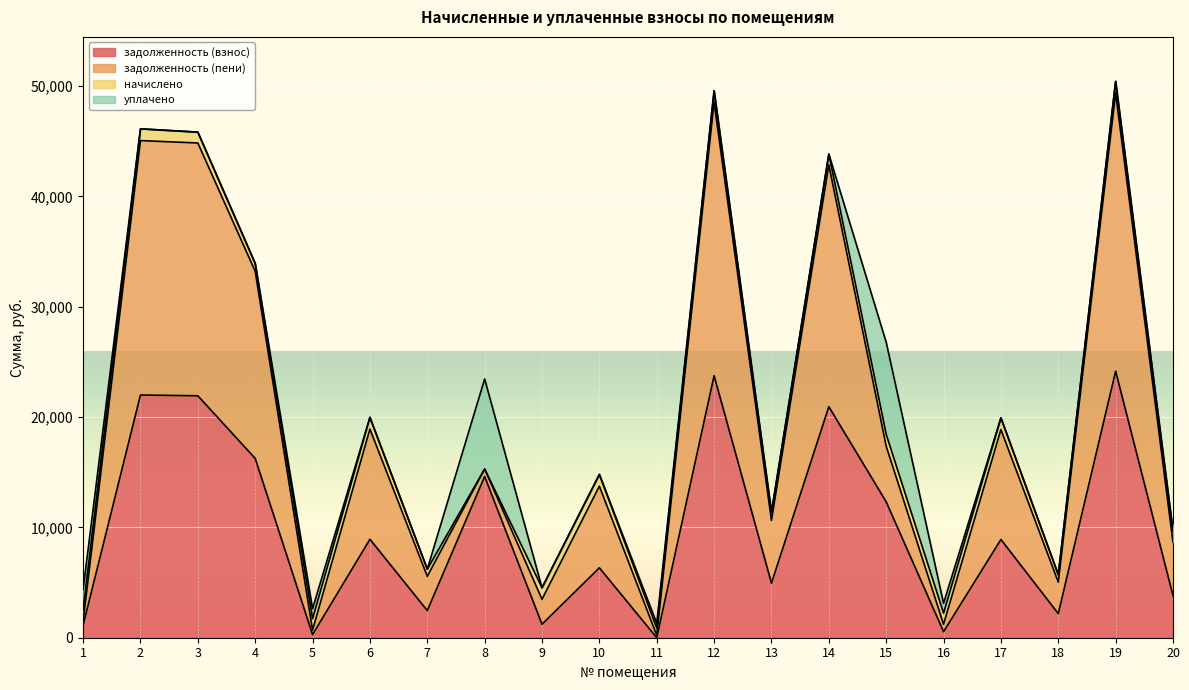

The задолженность (взнос) series shows 34681.6 at 19. True or false?

False